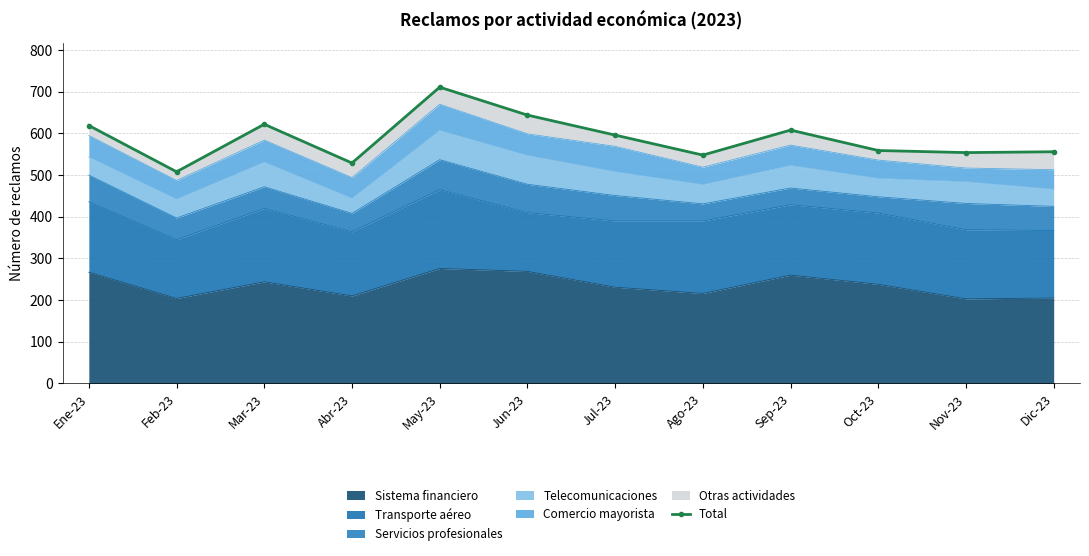

Where is the data nearest to the value 609?

Sep-23